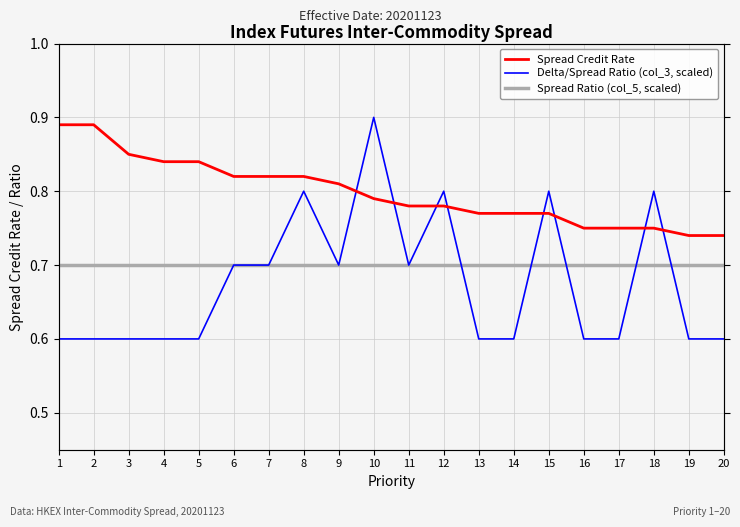

Reading left to right, transcribe all the data shown in this chart.

Spread Credit Rate: 0.9	0.9	0.8	0.8	0.8	0.8	0.8	0.8	0.8	0.8	0.8	0.8	0.8	0.8	0.8	0.8	0.8	0.8	0.7	0.7
Delta/Spread Ratio (col_3, scaled): 0.6	0.6	0.6	0.6	0.6	0.7	0.7	0.8	0.7	0.9	0.7	0.8	0.6	0.6	0.8	0.6	0.6	0.8	0.6	0.6
Spread Ratio (col_5, scaled): 0.7	0.7	0.7	0.7	0.7	0.7	0.7	0.7	0.7	0.7	0.7	0.7	0.7	0.7	0.7	0.7	0.7	0.7	0.7	0.7